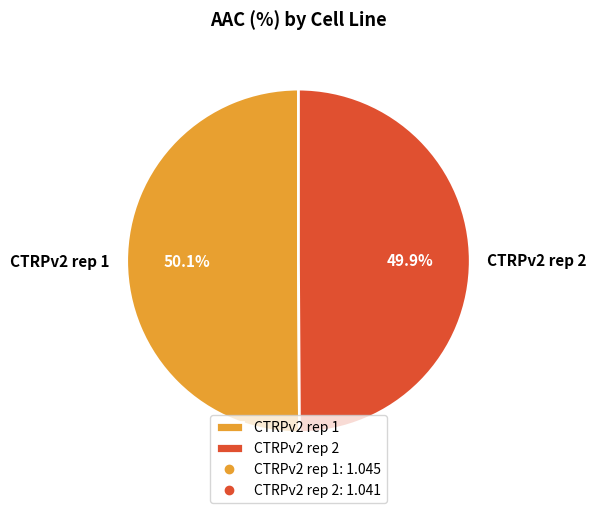

Is the sum of CTRPv2 rep 1 and CTRPv2 rep 2 greater than half?

Yes